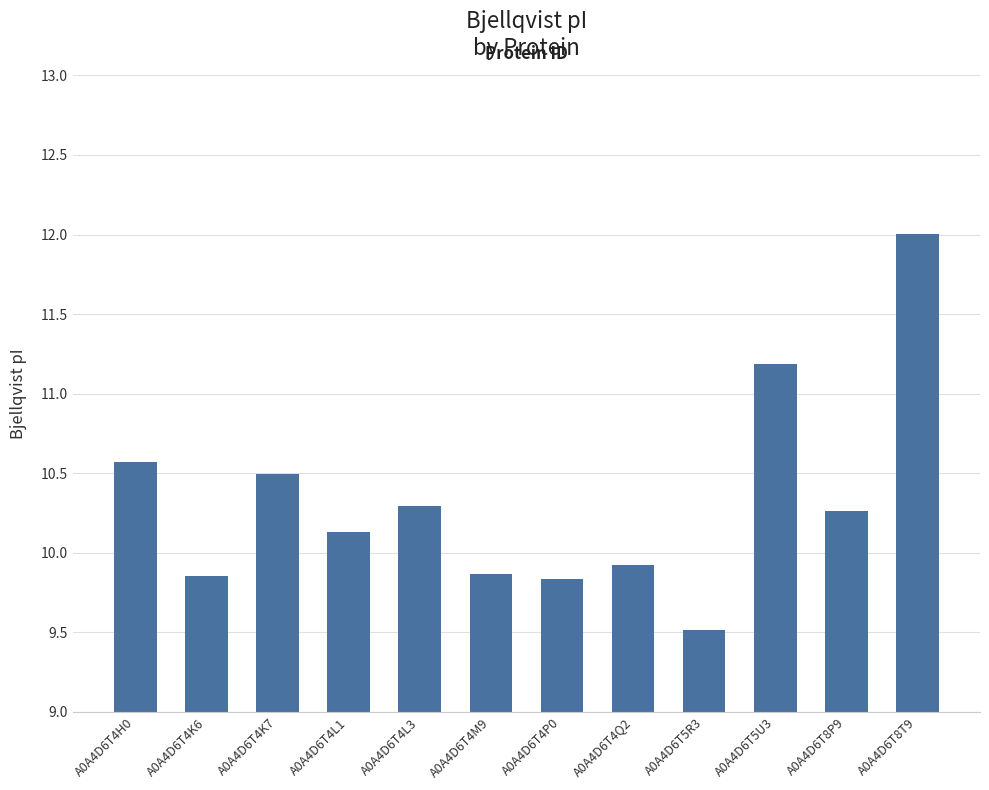

What is the difference between the maximum and minimum values?

2.5